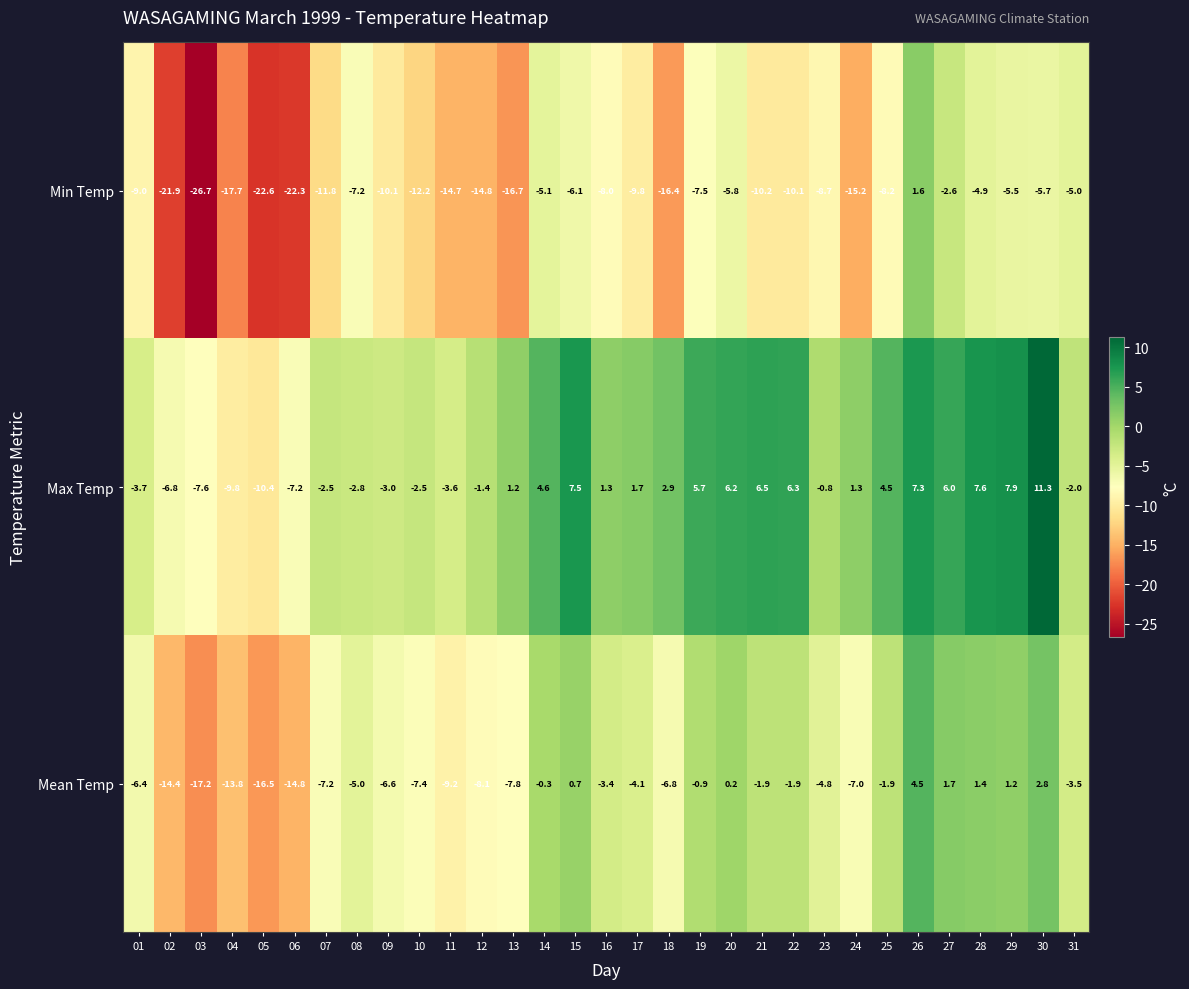

Which series has the widest spread of values?

Min Temp